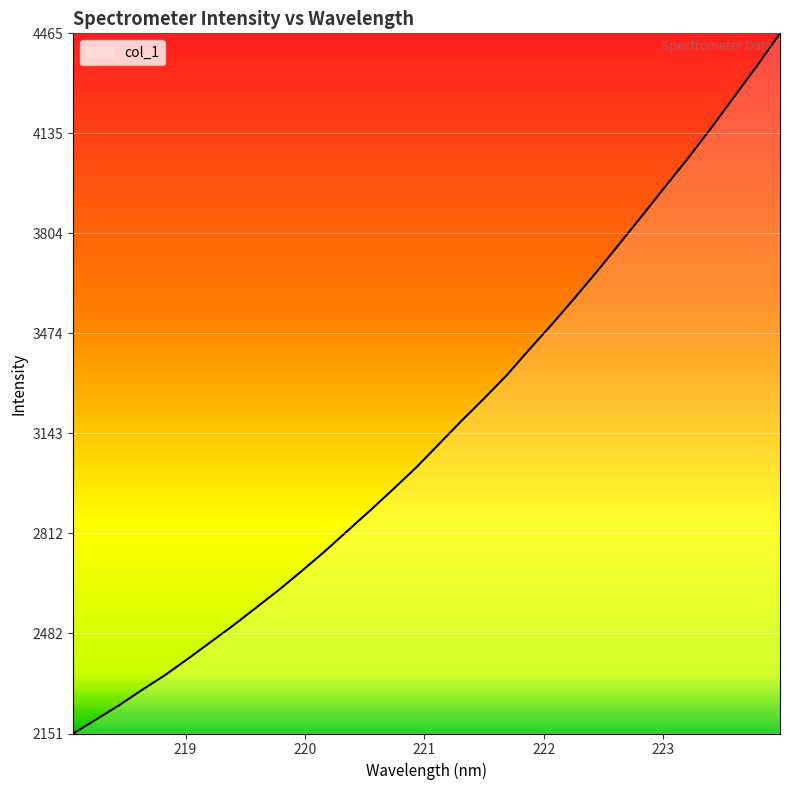

What is the maximum value shown in the chart?

4465.5